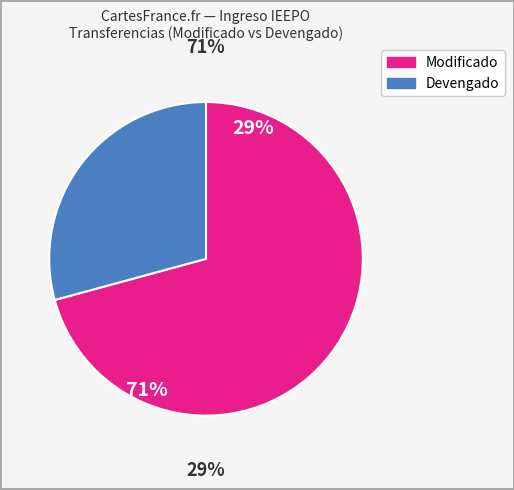

True or false: Transferencias accounts for 100% of the total.

True